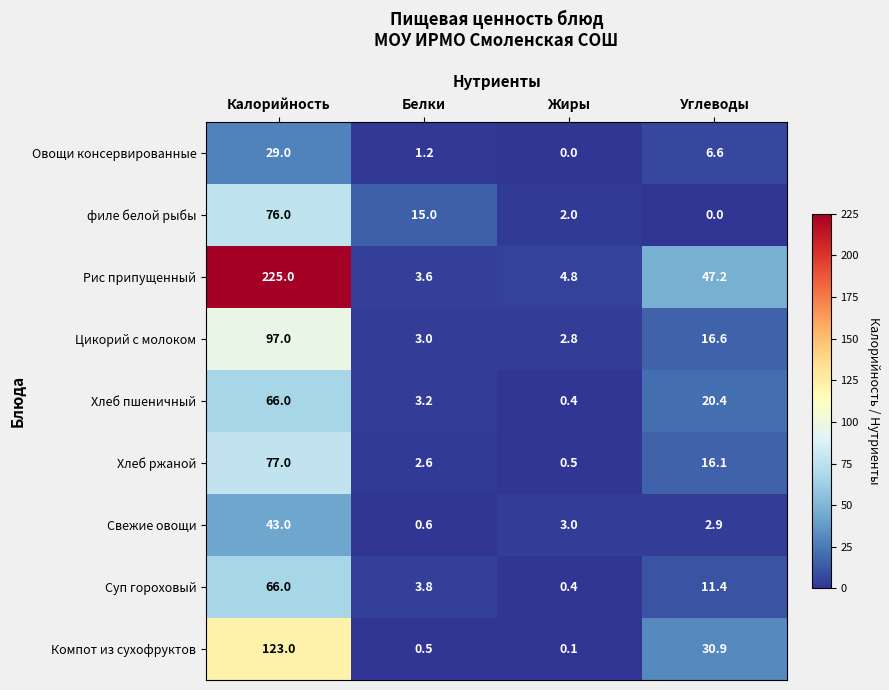

True or false: Хлеб ржаной has a value of 8.8 at Углеводы.

False